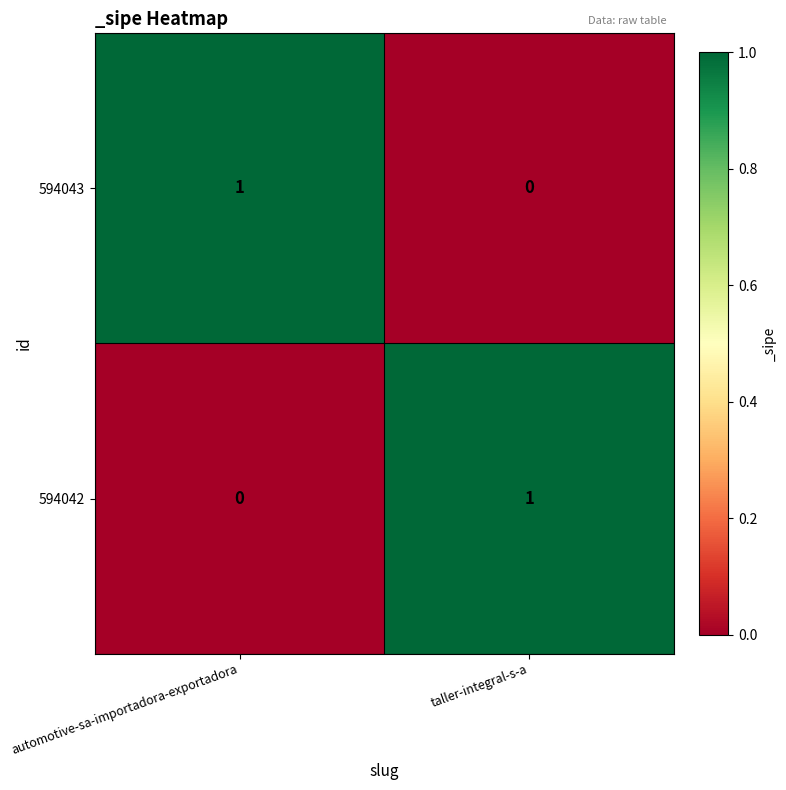

At which label does 594042 reach its minimum?

automotive-sa-importadora-exportadora